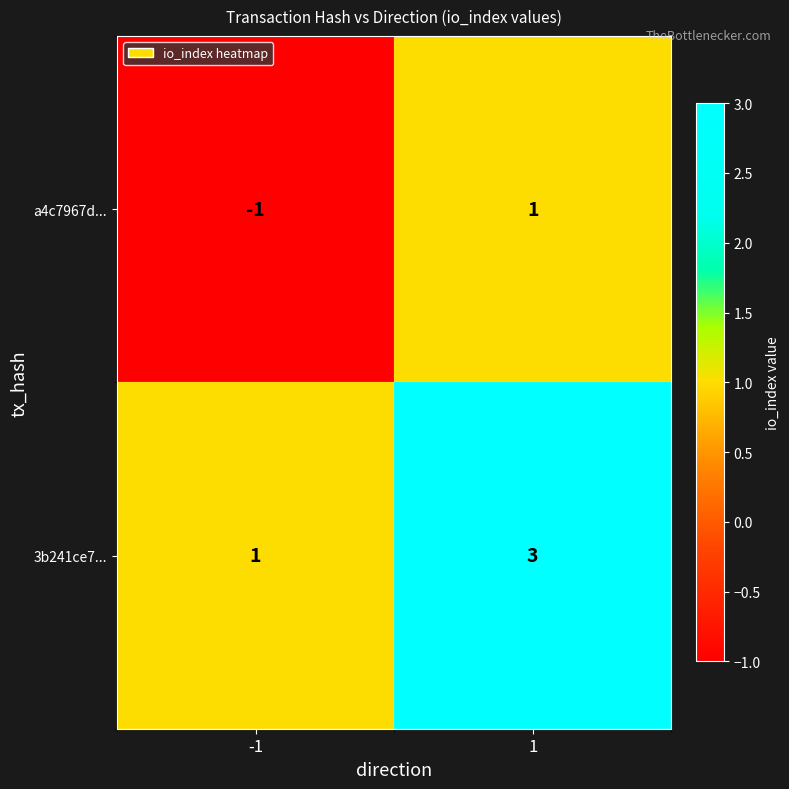

What is the sum of all 3b241ce7... values?

4